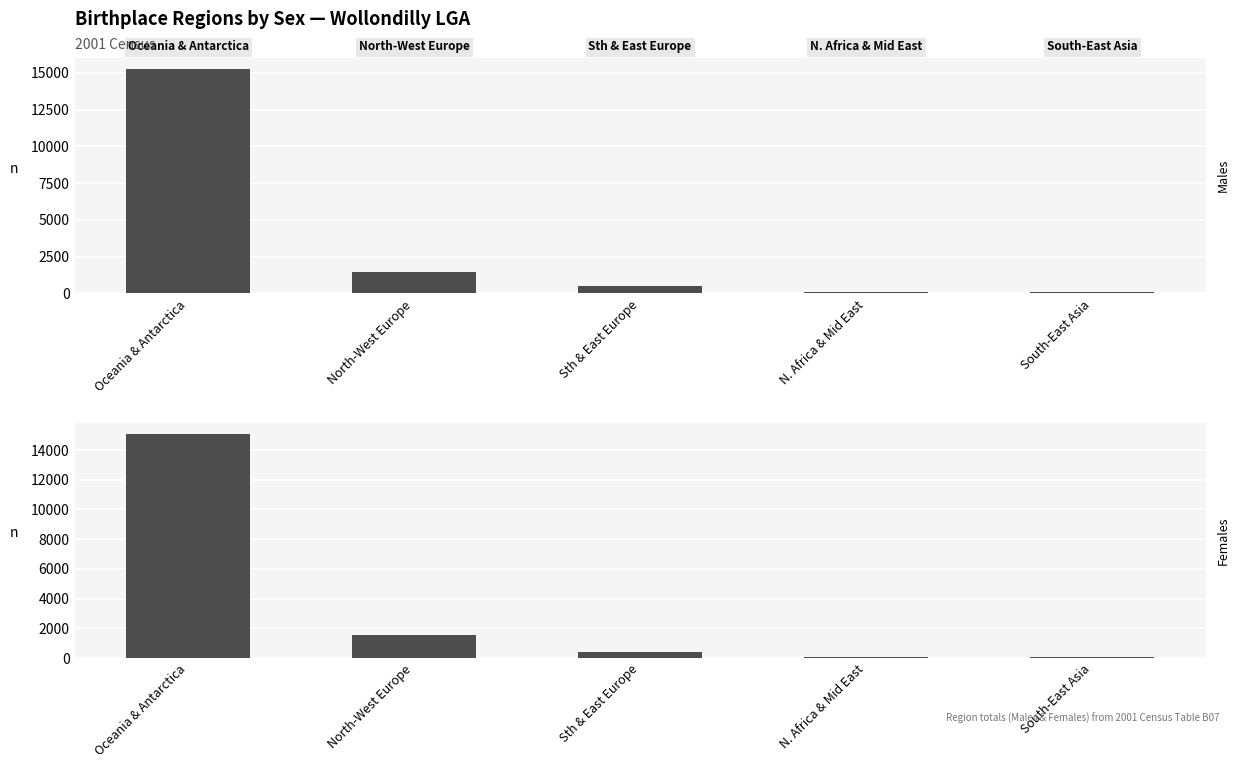

What is the difference between the second highest and minimum values in the Males series?

1391